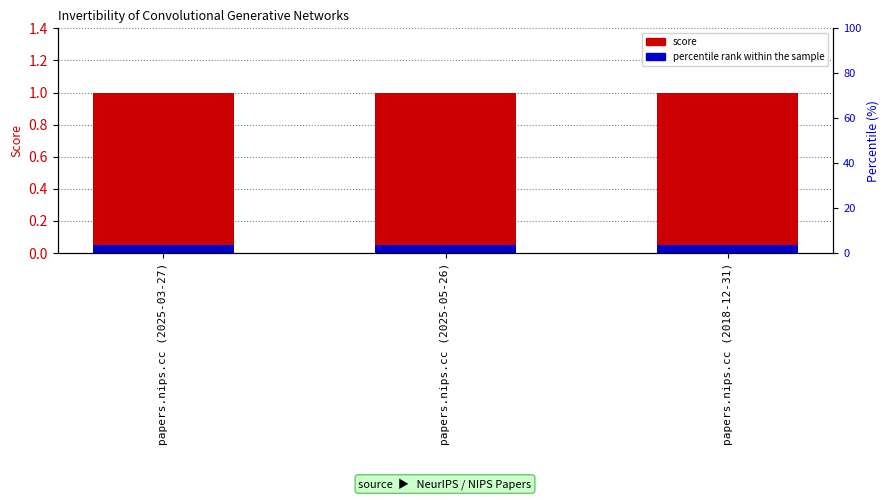

What is the sum of the score values at papers.nips.cc (2025-03-27) and papers.nips.cc (2025-05-26)?

2.0